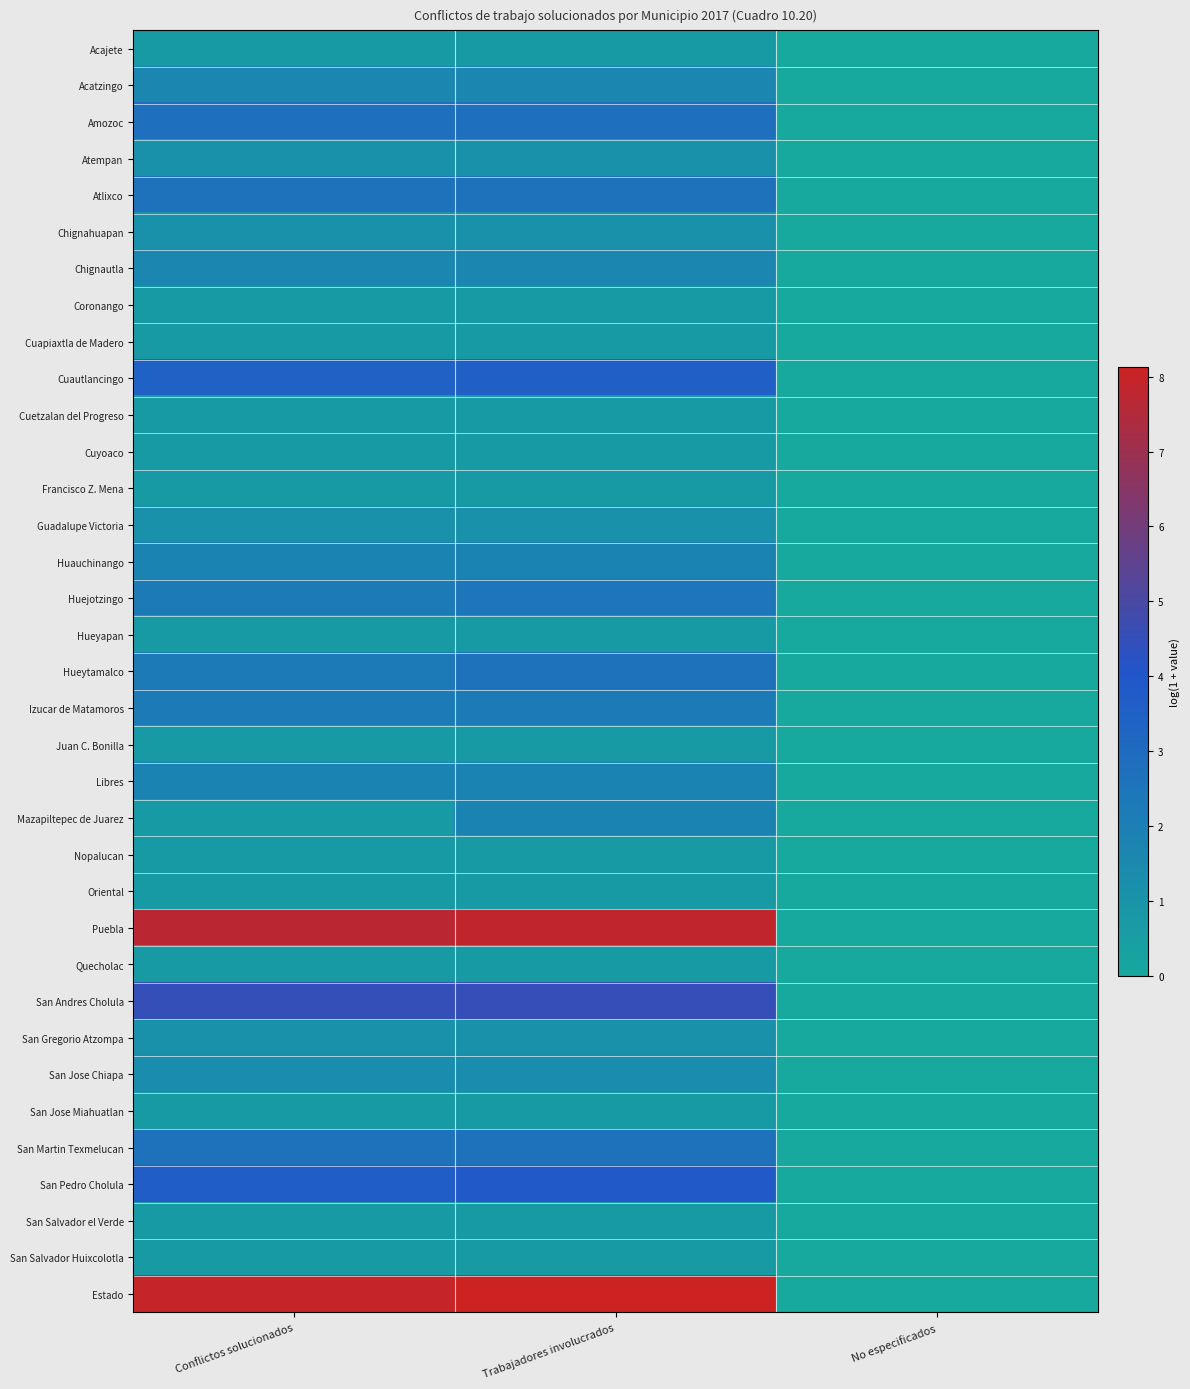

Reading left to right, extract all data points from this chart.

Acajete: Conflictos solucionados=0.7	Trabajadores involucrados=0.7	No especificados=0.0
Acatzingo: Conflictos solucionados=1.6	Trabajadores involucrados=1.6	No especificados=0.0
Amozoc: Conflictos solucionados=2.8	Trabajadores involucrados=2.8	No especificados=0.0
Atempan: Conflictos solucionados=1.1	Trabajadores involucrados=1.1	No especificados=0.0
Atlixco: Conflictos solucionados=2.6	Trabajadores involucrados=2.6	No especificados=0.0
Chignahuapan: Conflictos solucionados=1.1	Trabajadores involucrados=1.1	No especificados=0.0
Chignautla: Conflictos solucionados=1.6	Trabajadores involucrados=1.6	No especificados=0.0
Coronango: Conflictos solucionados=0.7	Trabajadores involucrados=0.7	No especificados=0.0
Cuapiaxtla de Madero: Conflictos solucionados=0.7	Trabajadores involucrados=0.7	No especificados=0.0
Cuautlancingo: Conflictos solucionados=3.5	Trabajadores involucrados=3.6	No especificados=0.0
Cuetzalan del Progreso: Conflictos solucionados=0.7	Trabajadores involucrados=0.7	No especificados=0.0
Cuyoaco: Conflictos solucionados=0.7	Trabajadores involucrados=0.7	No especificados=0.0
Francisco Z. Mena: Conflictos solucionados=0.7	Trabajadores involucrados=0.7	No especificados=0.0
Guadalupe Victoria: Conflictos solucionados=1.1	Trabajadores involucrados=1.1	No especificados=0.0
Huauchinango: Conflictos solucionados=1.8	Trabajadores involucrados=1.8	No especificados=0.0
Huejotzingo: Conflictos solucionados=2.2	Trabajadores involucrados=2.5	No especificados=0.0
Hueyapan: Conflictos solucionados=0.7	Trabajadores involucrados=0.7	No especificados=0.0
Hueytamalco: Conflictos solucionados=2.2	Trabajadores involucrados=2.6	No especificados=0.0
Izucar de Matamoros: Conflictos solucionados=2.2	Trabajadores involucrados=2.2	No especificados=0.0
Juan C. Bonilla: Conflictos solucionados=0.7	Trabajadores involucrados=0.7	No especificados=0.0
Libres: Conflictos solucionados=1.8	Trabajadores involucrados=1.8	No especificados=0.0
Mazapiltepec de Juarez: Conflictos solucionados=0.7	Trabajadores involucrados=1.8	No especificados=0.0
Nopalucan: Conflictos solucionados=0.7	Trabajadores involucrados=0.7	No especificados=0.0
Oriental: Conflictos solucionados=0.7	Trabajadores involucrados=0.7	No especificados=0.0
Puebla: Conflictos solucionados=7.7	Trabajadores involucrados=7.9	No especificados=0.0
Quecholac: Conflictos solucionados=0.7	Trabajadores involucrados=0.7	No especificados=0.0
San Andres Cholula: Conflictos solucionados=4.5	Trabajadores involucrados=4.6	No especificados=0.0
San Gregorio Atzompa: Conflictos solucionados=1.1	Trabajadores involucrados=1.1	No especificados=0.0
San Jose Chiapa: Conflictos solucionados=1.4	Trabajadores involucrados=1.4	No especificados=0.0
San Jose Miahuatlan: Conflictos solucionados=0.7	Trabajadores involucrados=0.7	No especificados=0.0
San Martin Texmelucan: Conflictos solucionados=2.6	Trabajadores involucrados=2.6	No especificados=0.0
San Pedro Cholula: Conflictos solucionados=3.6	Trabajadores involucrados=3.9	No especificados=0.0
San Salvador el Verde: Conflictos solucionados=0.7	Trabajadores involucrados=0.7	No especificados=0.0
San Salvador Huixcolotla: Conflictos solucionados=0.7	Trabajadores involucrados=0.7	No especificados=0.0
Estado: Conflictos solucionados=8.0	Trabajadores involucrados=8.1	No especificados=0.0